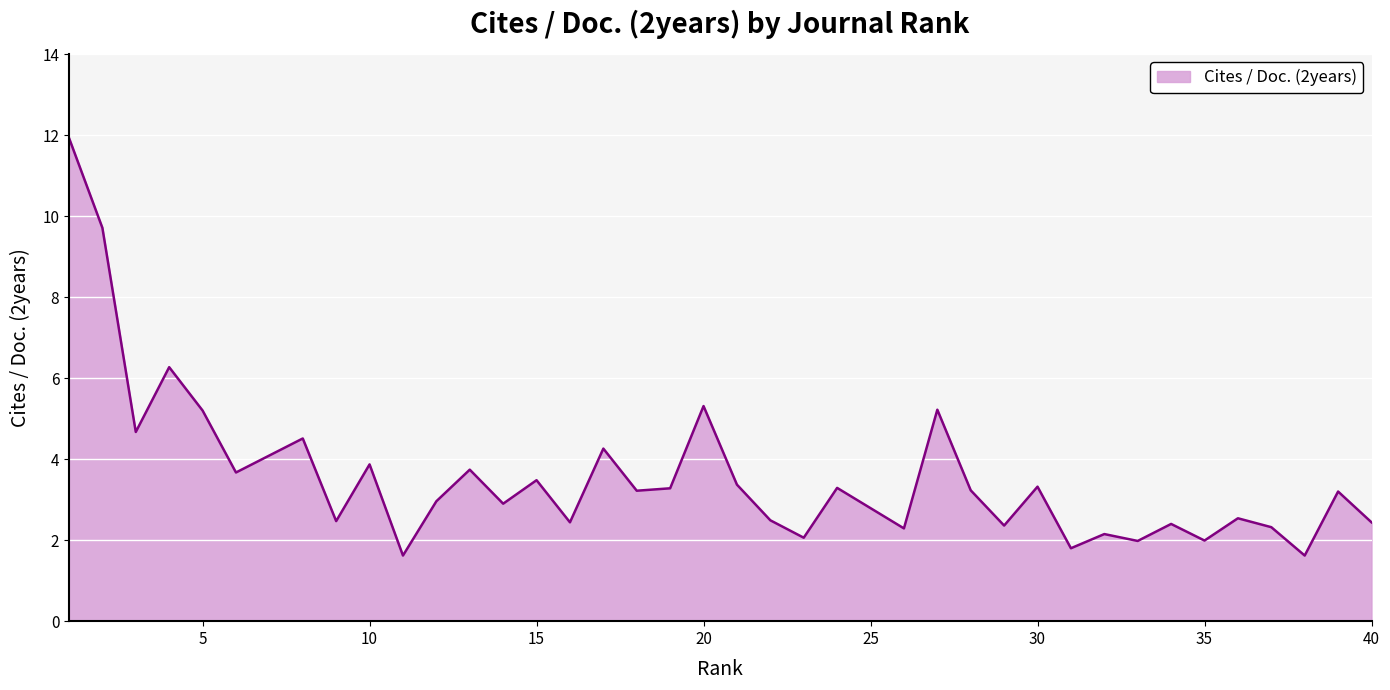

What is the greatest value displayed?

11.9